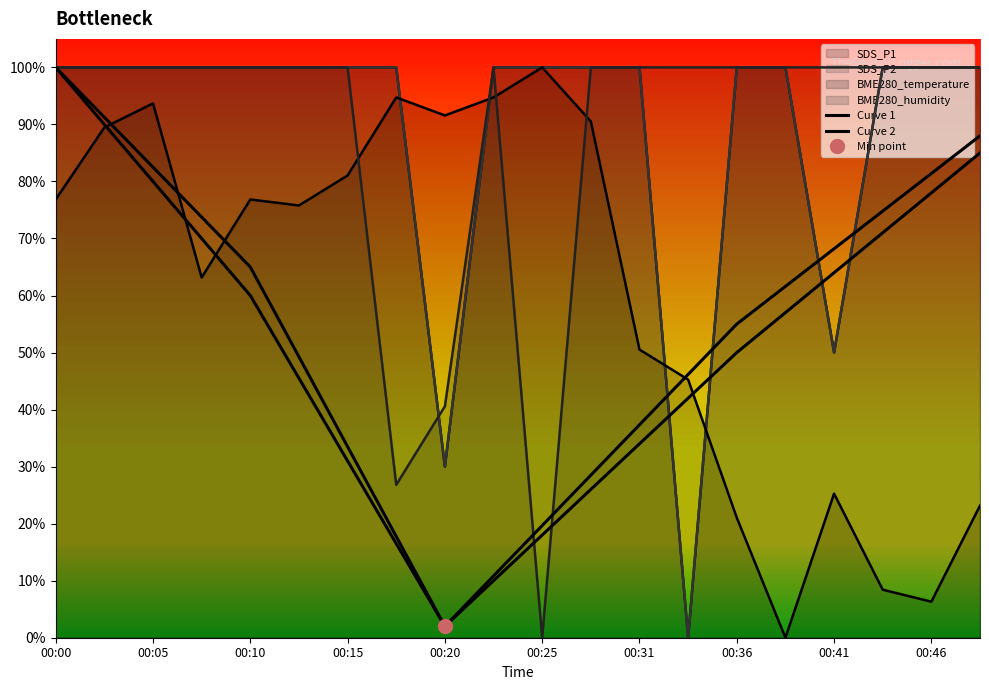

True or false: Curve 1 and Curve 2 intersect in this chart.

False